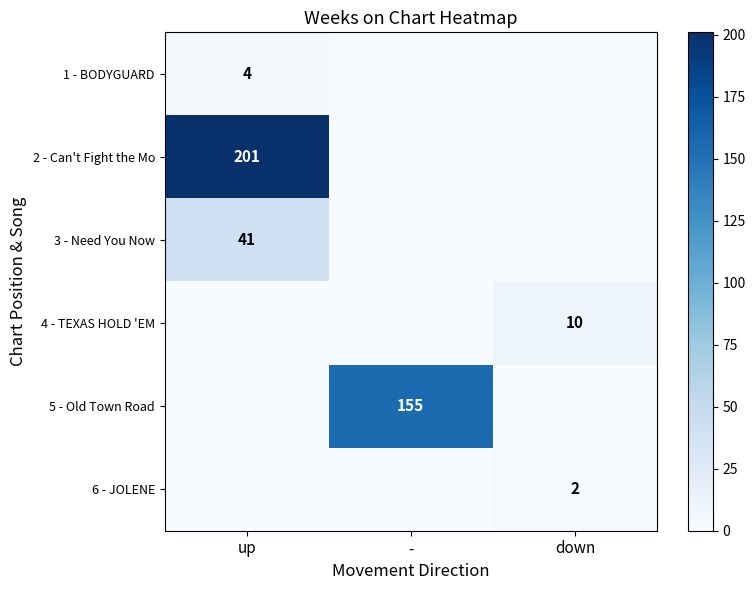

True or false: 5 - Old Town Road has a value of 51 at -.

False